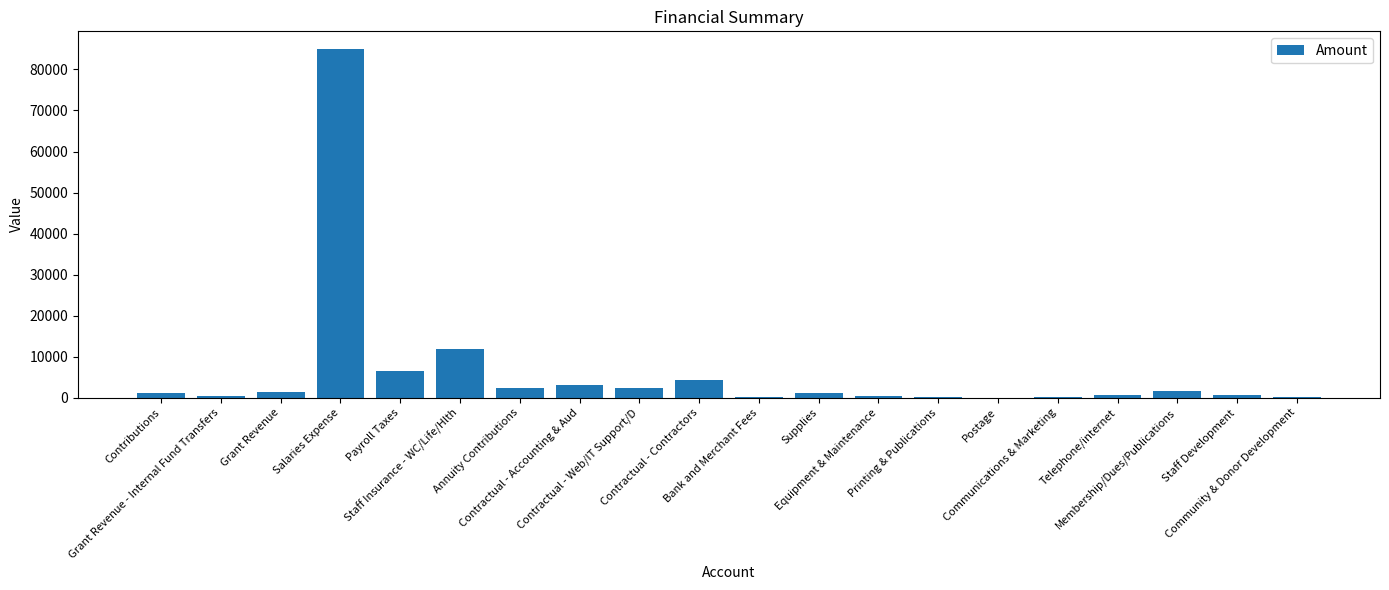

What is the sum of all values?

123898.5